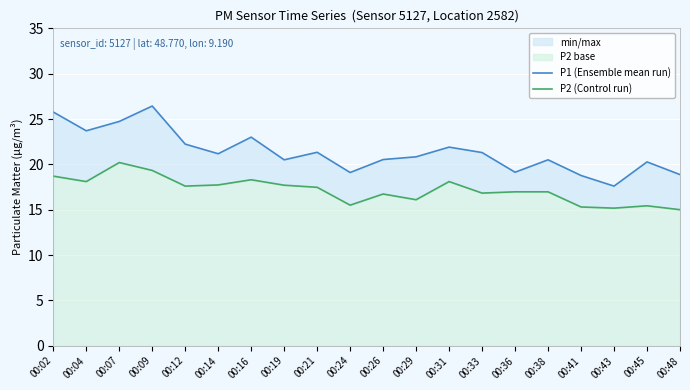

Where does the P2 (Control run) series first go above 17?

00:02